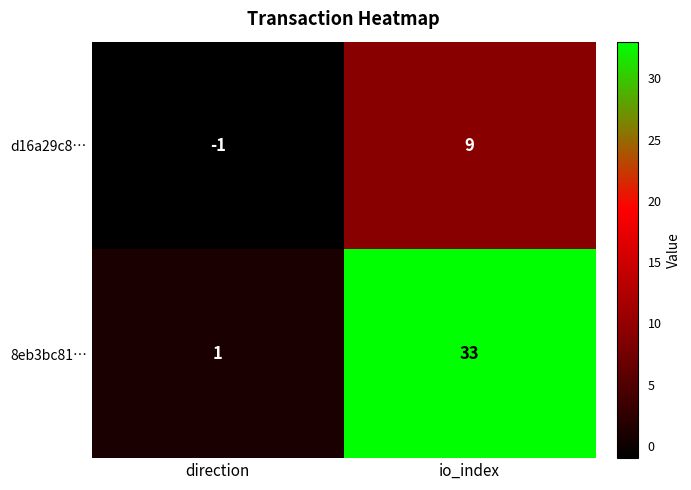

At which label does 8eb3bc81… reach its minimum?

direction